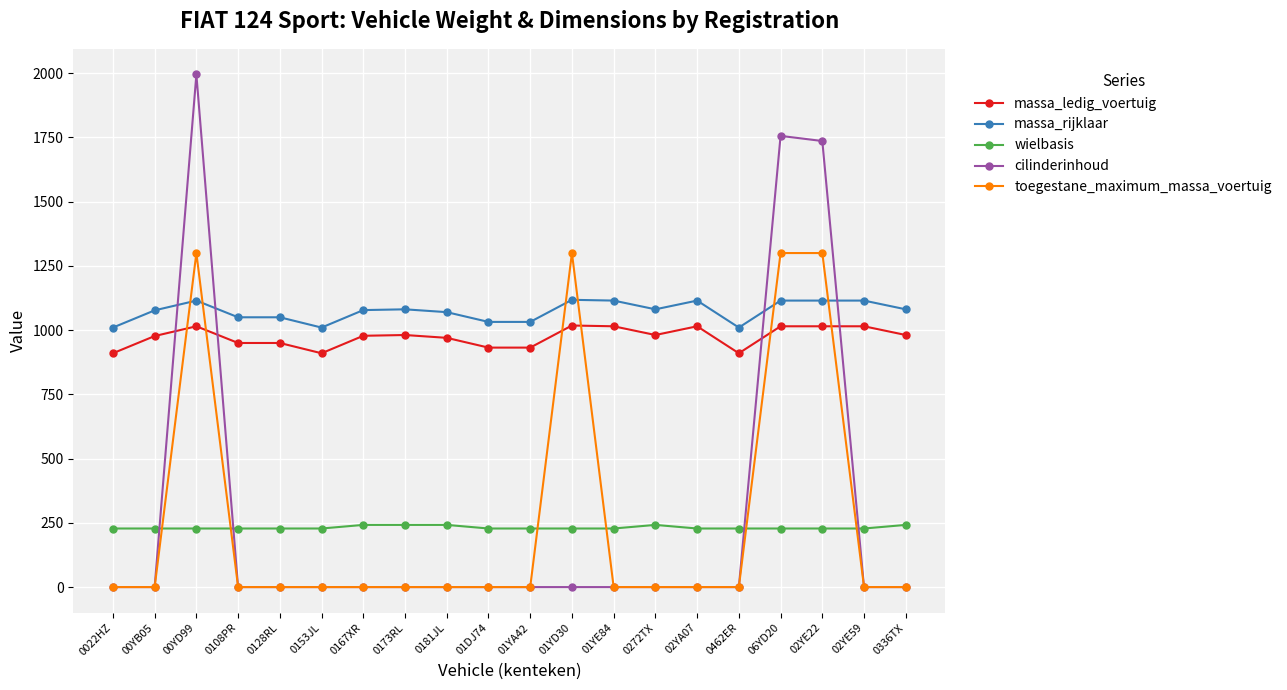

True or false: toegestane_maximum_massa_voertuig has more than 0 interior local peaks.

True